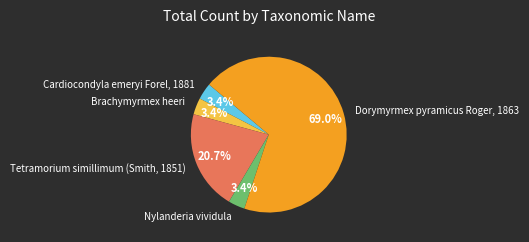

What portion of the pie excludes Nylanderia vividula?

96.6%